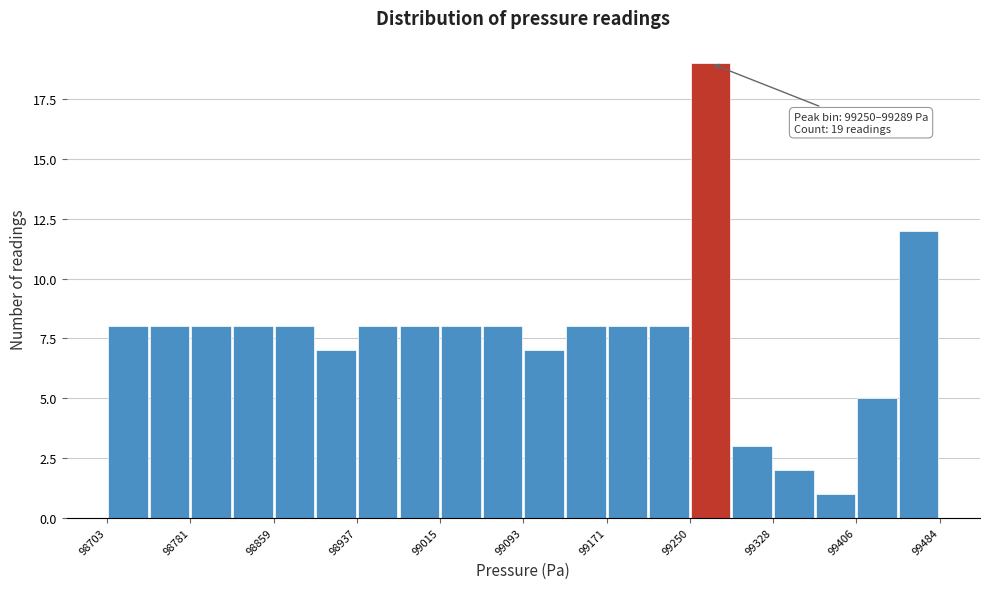

Read against the x-axis, roughly where is the centre of the tallest bar?

99270